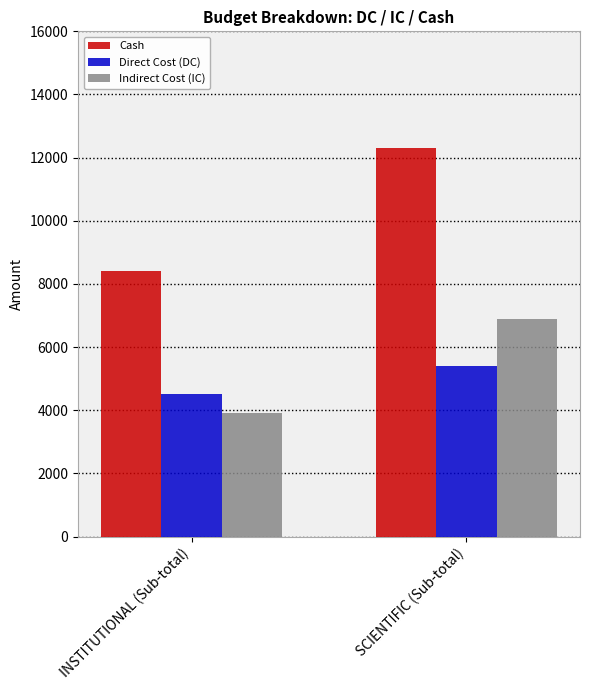

What is the difference between the Direct Cost (DC) values at SCIENTIFIC (Sub-total) and INSTITUTIONAL (Sub-total)?

900